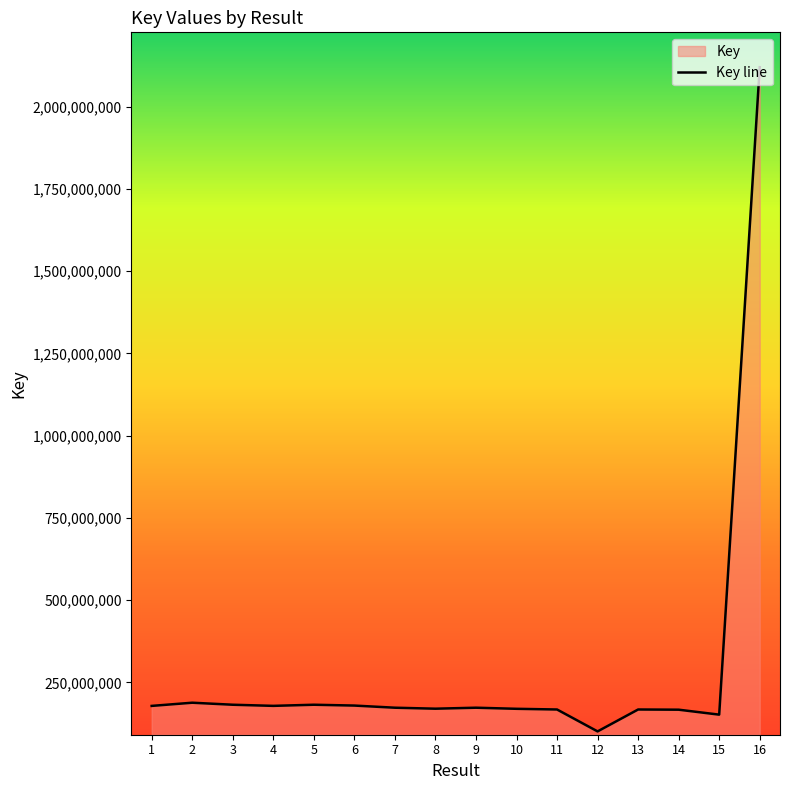

Where is the first local maximum?

2